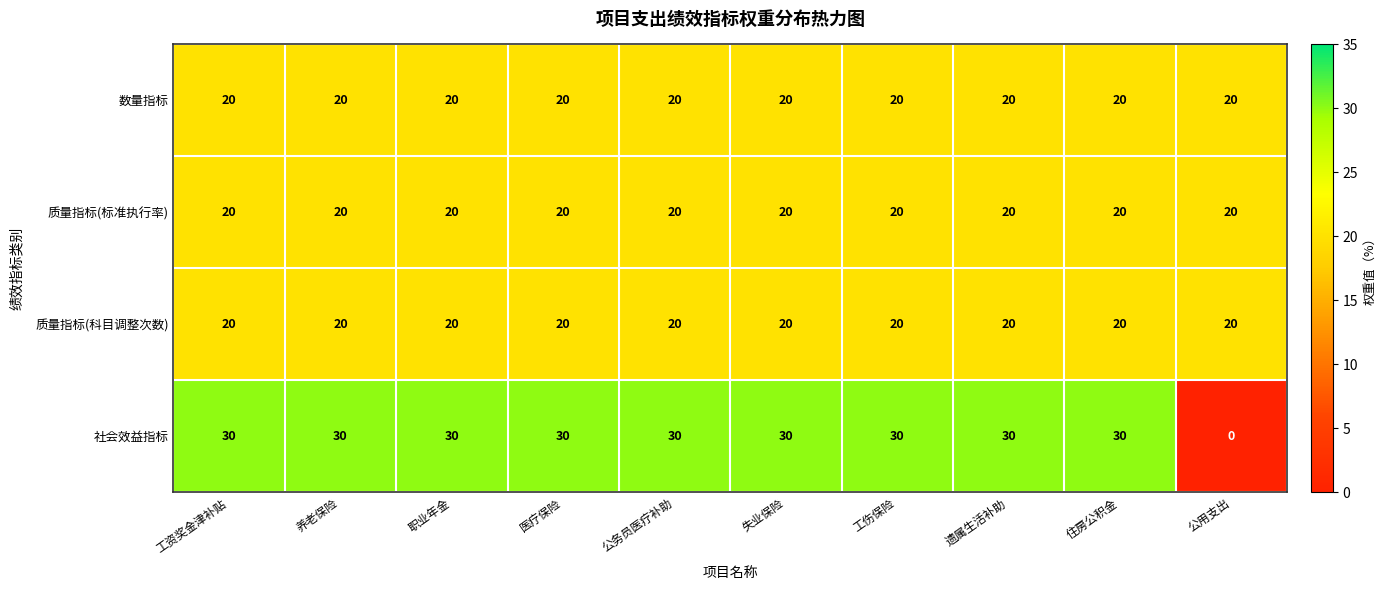

At which category does the chart reach its minimum across all series?

公用支出